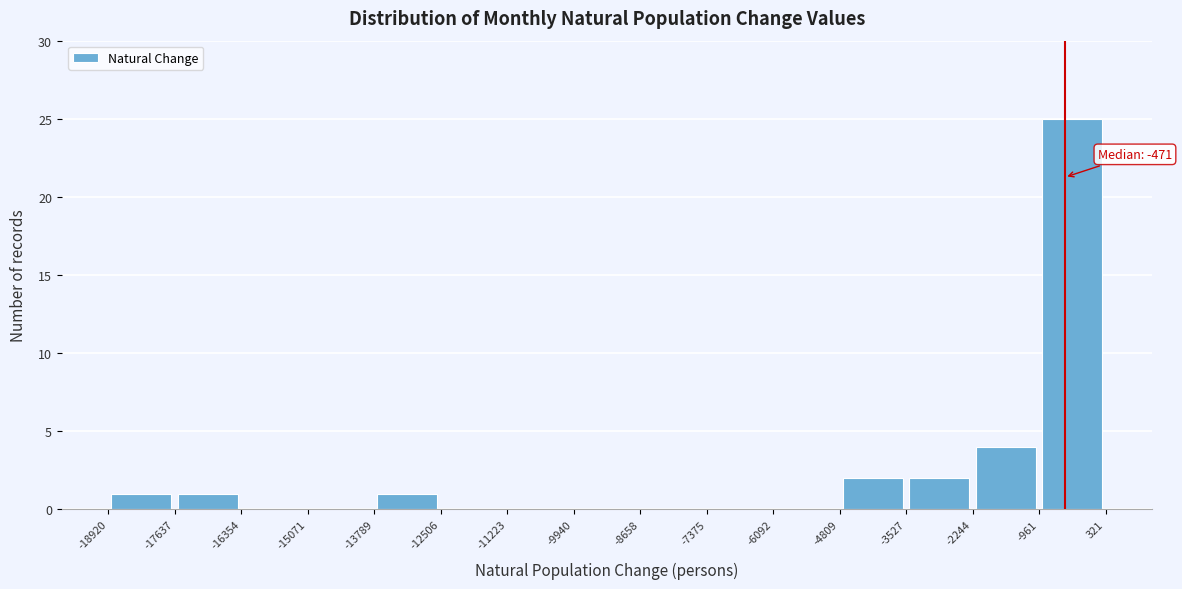

Over which range of the x-axis is the bar tallest?

-961 to 321